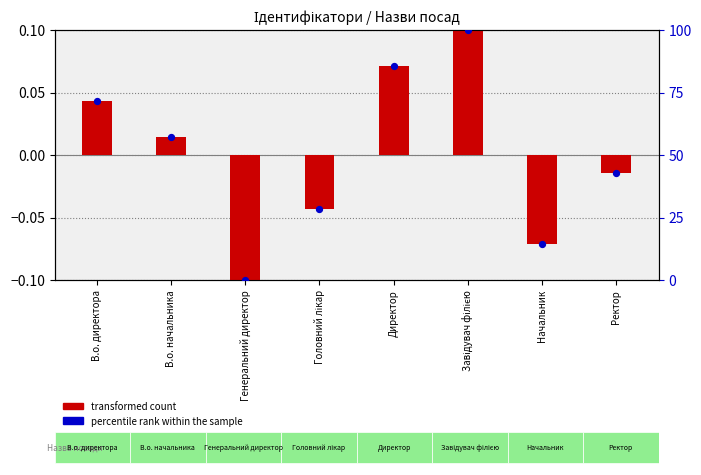

Which series has the largest Y range (max minus min)?

percentile rank within the sample